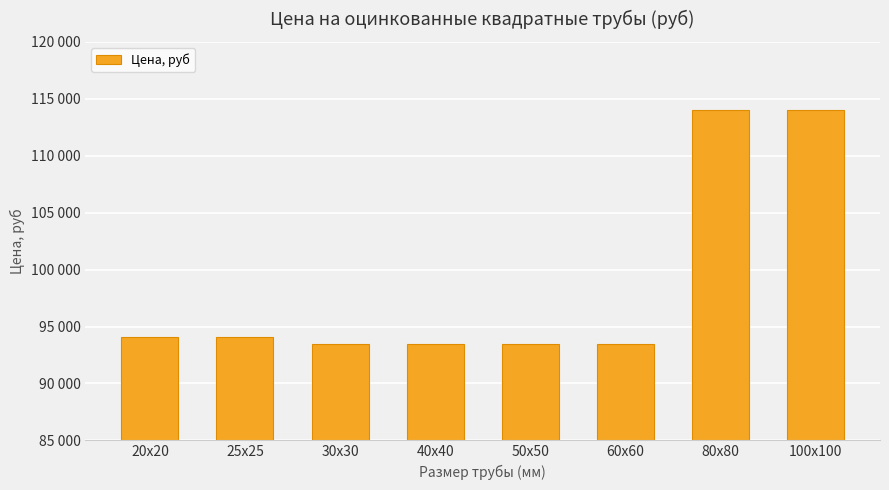

How many data points does each series have?

8